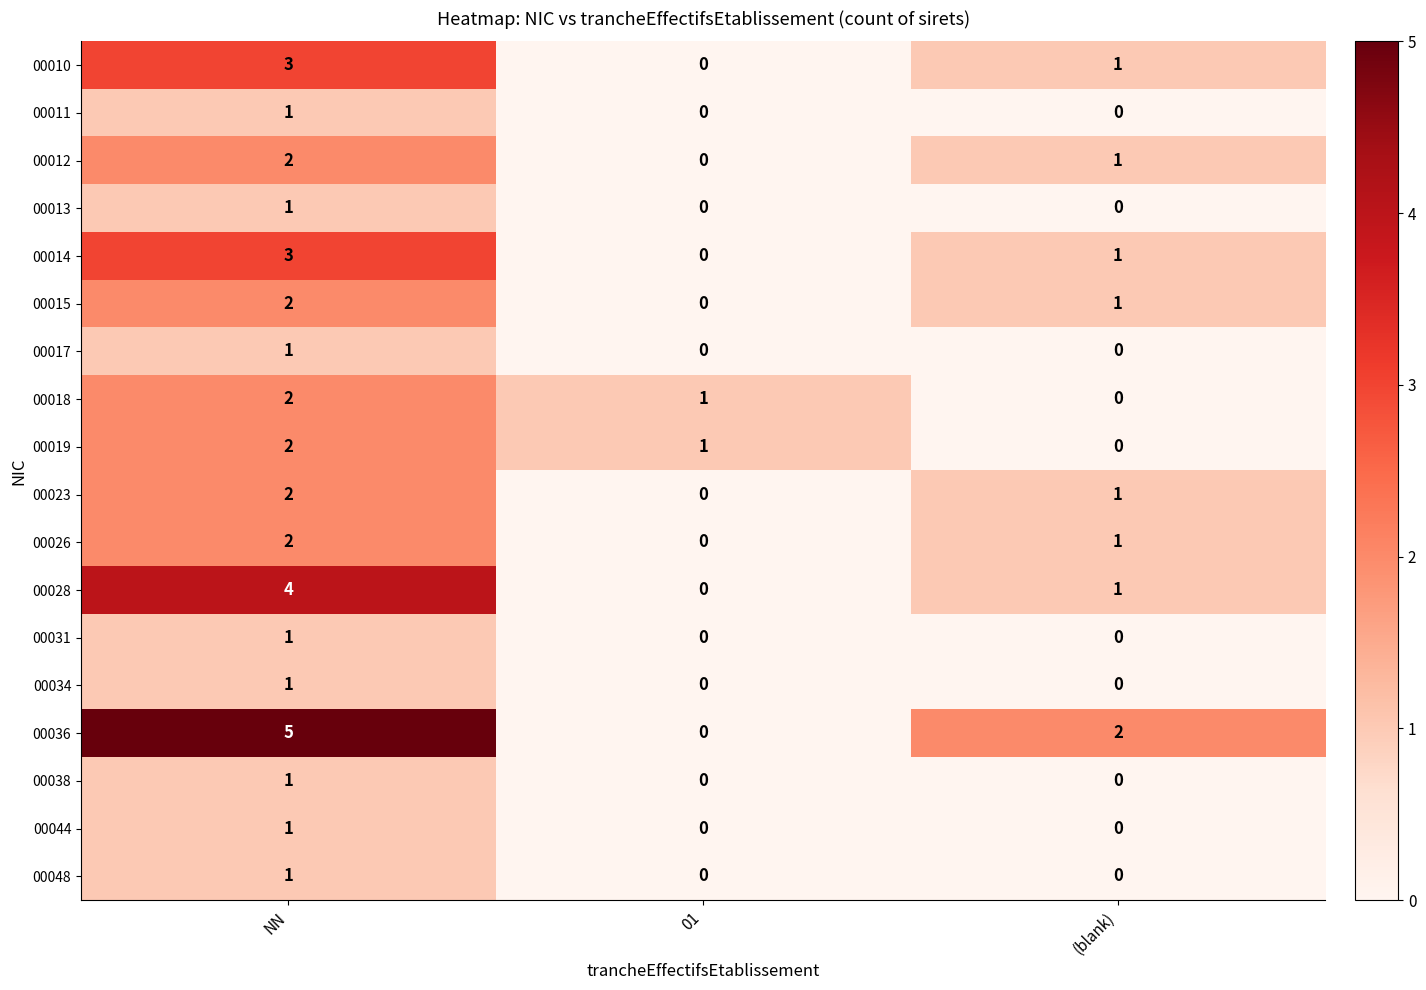

What is the total value across all series at NN?

35